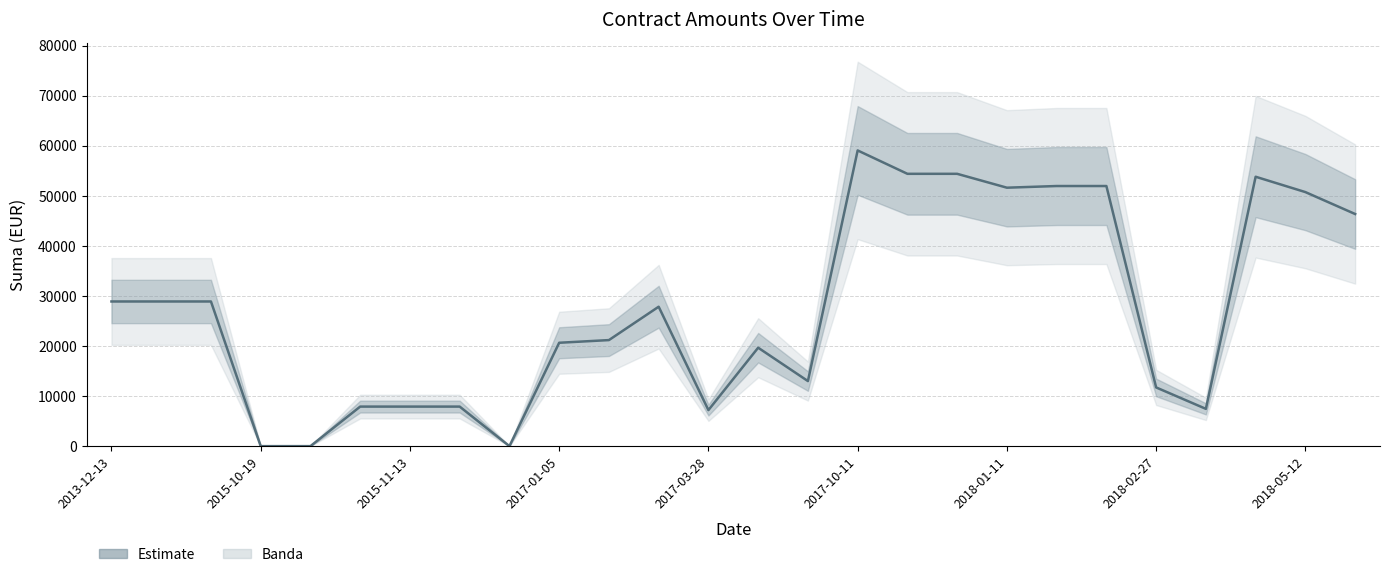

What is the label of the 3rd point from the right?

23